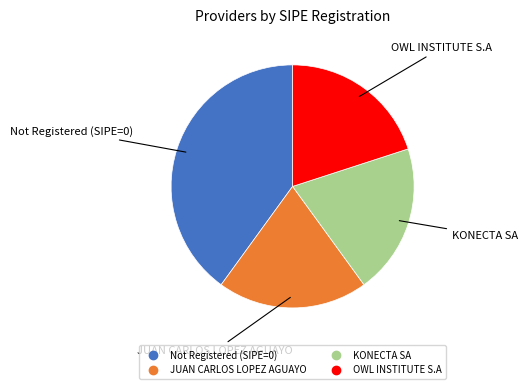

Is there a majority slice in this chart?

No